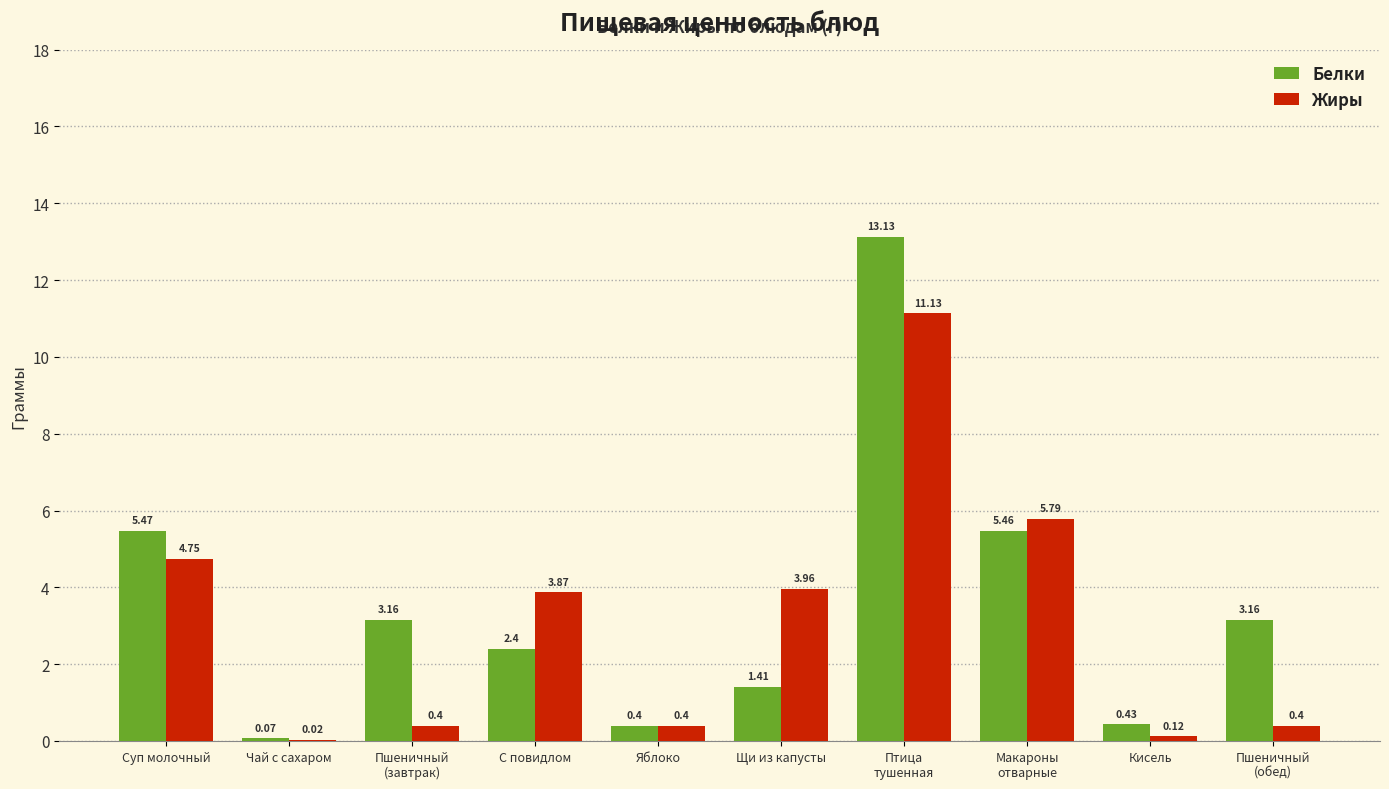

How many data points in Жиры are above 3?

5